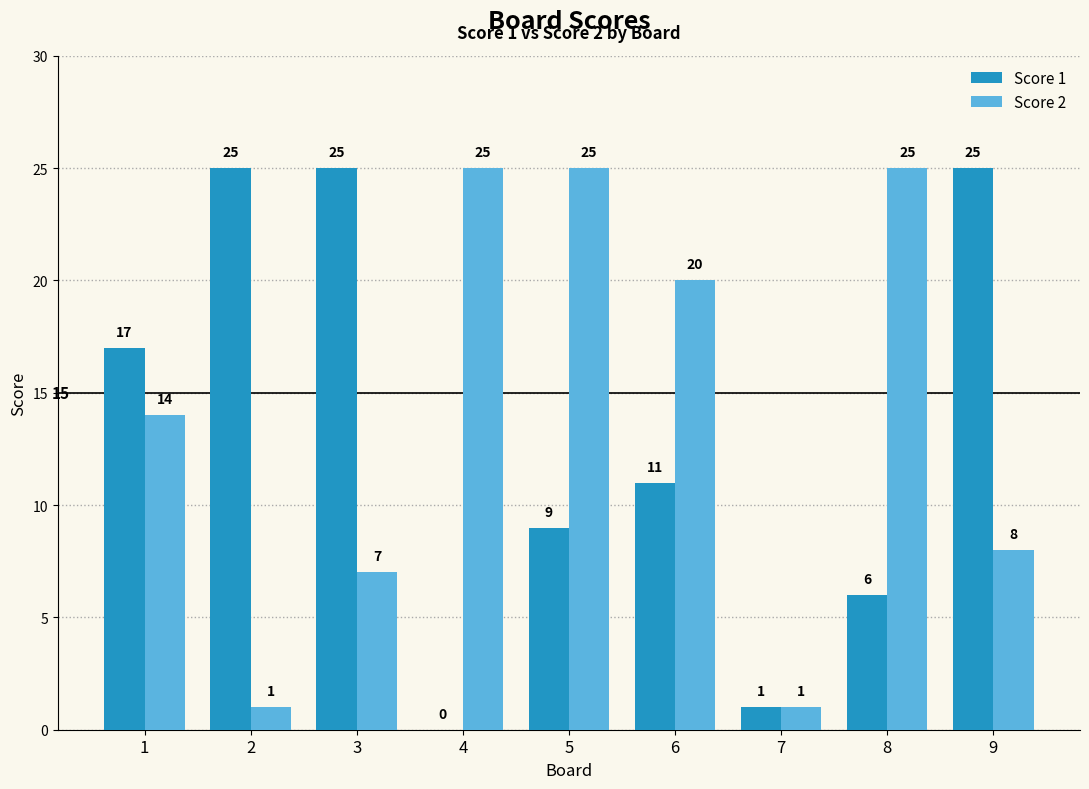

True or false: Score 1 has a value of 1 at 7.

True